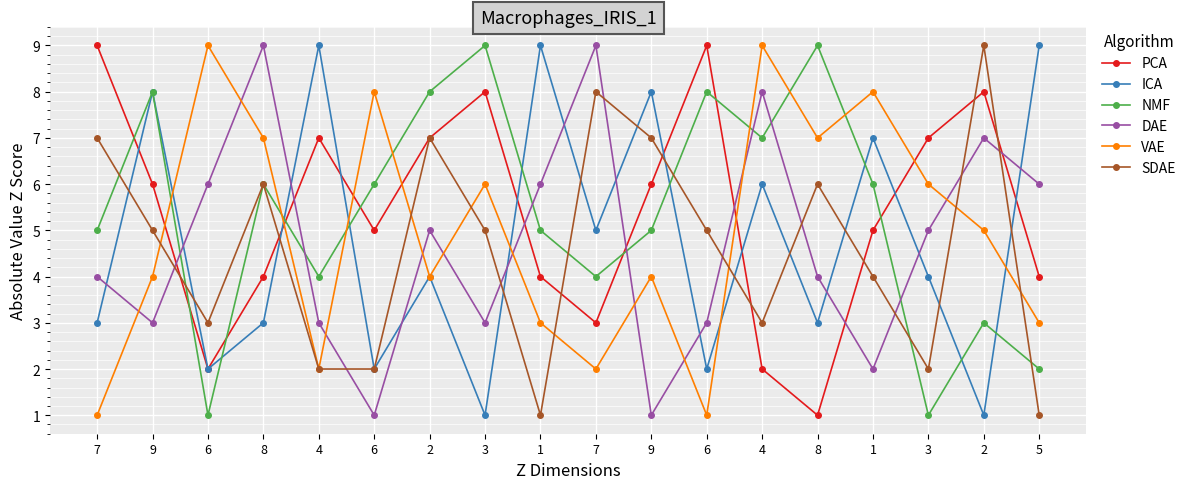

Between 8 and 9, which is larger?

9